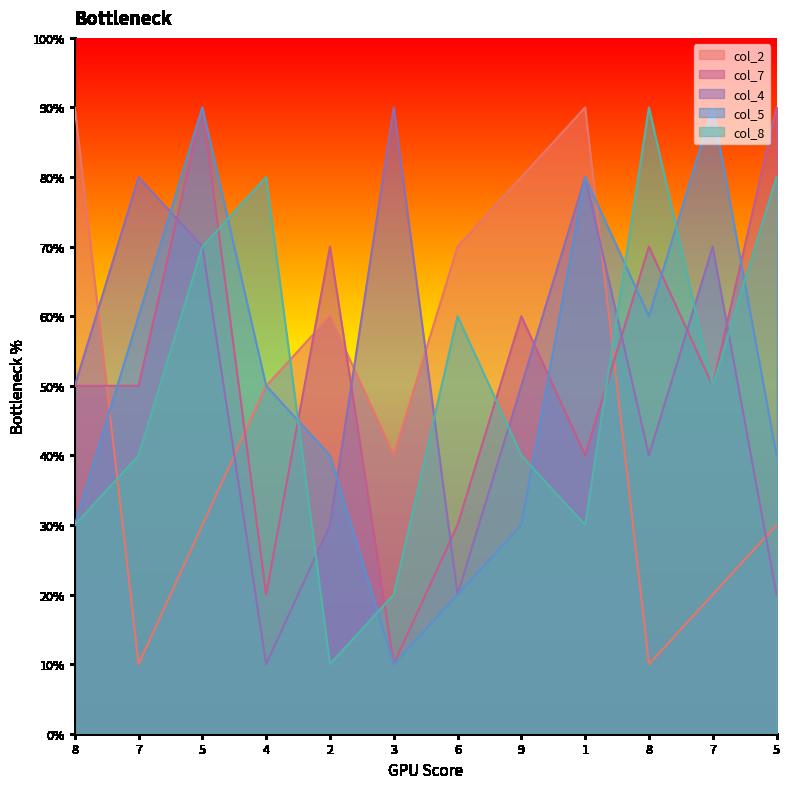

At how many categories does at least one series exceed 4?

12